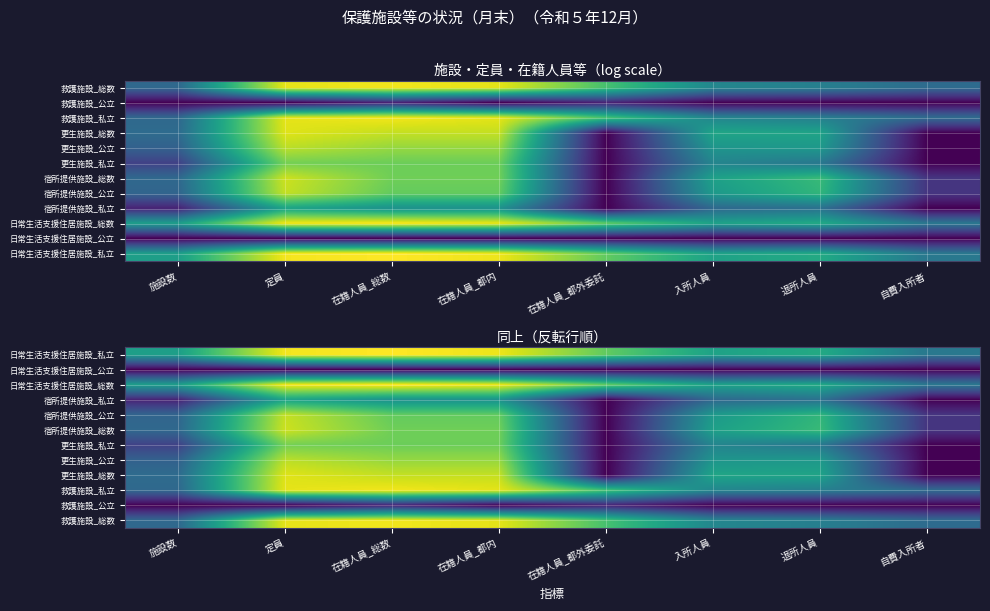

What is the difference between the 宿所提供施設_私立 values at 定員 and 退所人員?

1.5